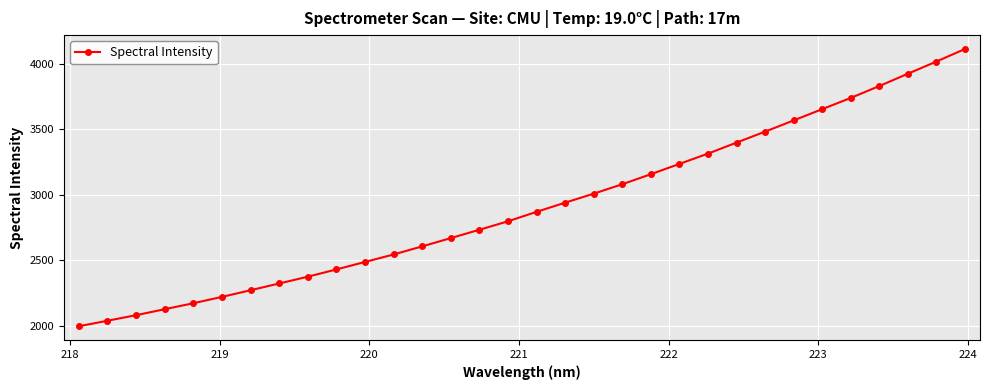

What is the value of the 8th point from the left?

2323.8